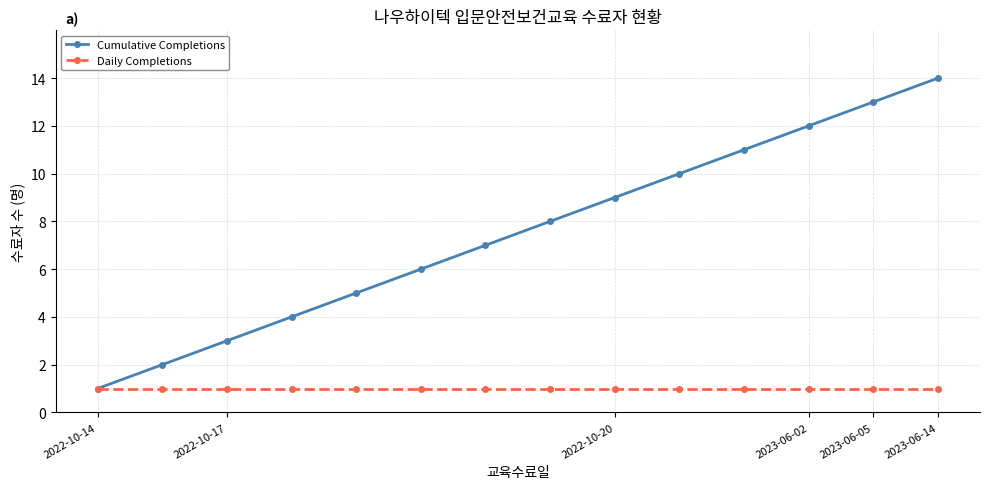

What is the maximum value shown in the chart?

14